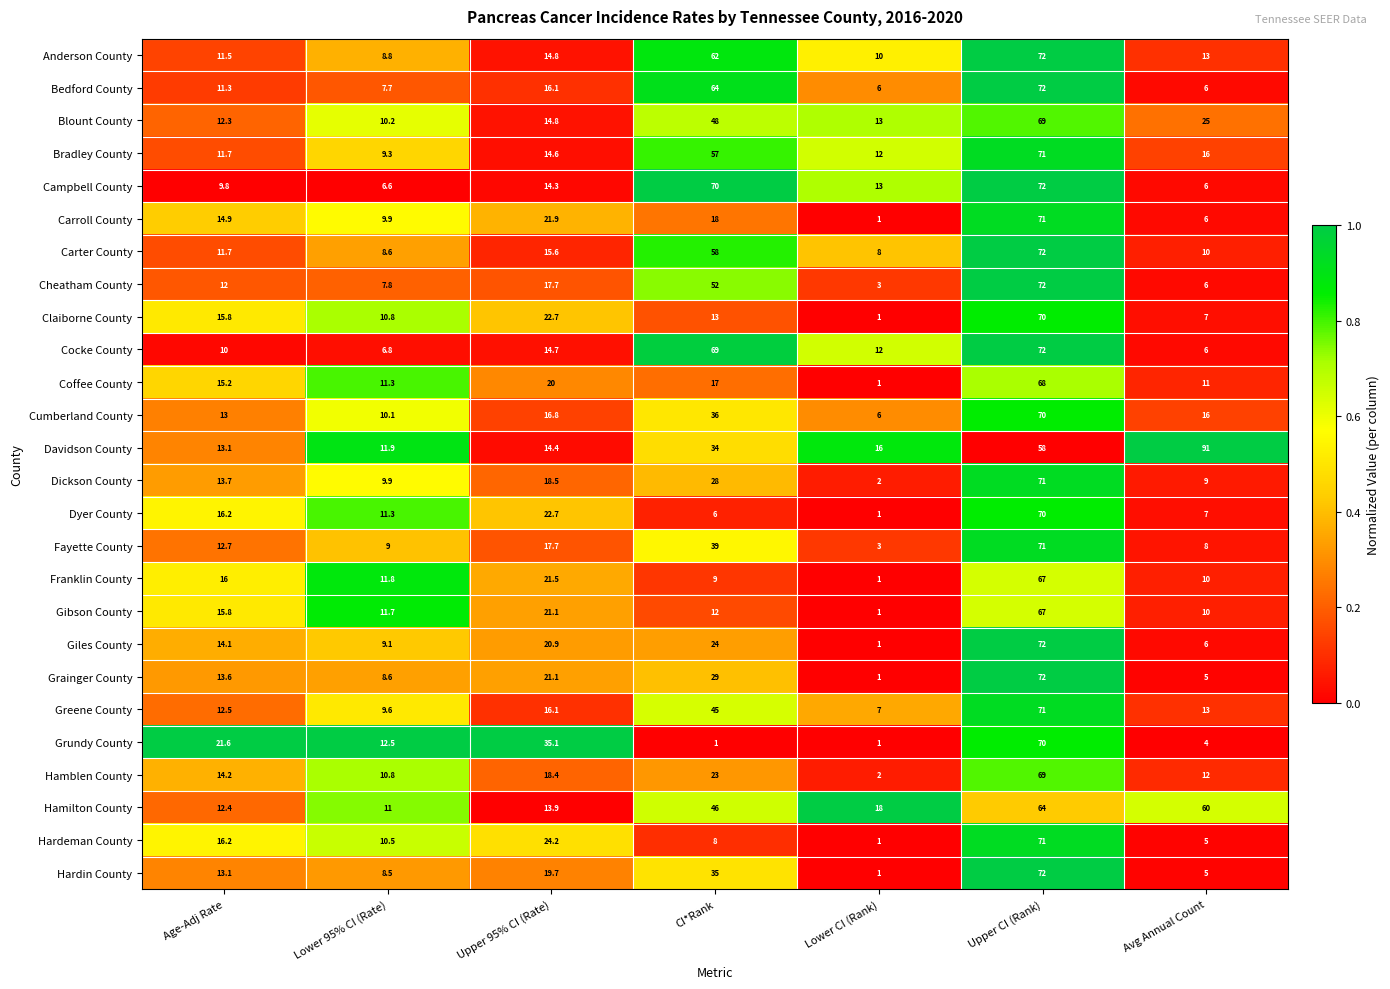

What is the greatest value displayed?

91.0